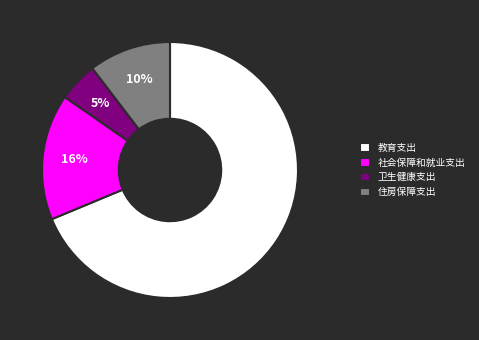

How many slices are in this pie chart?

4